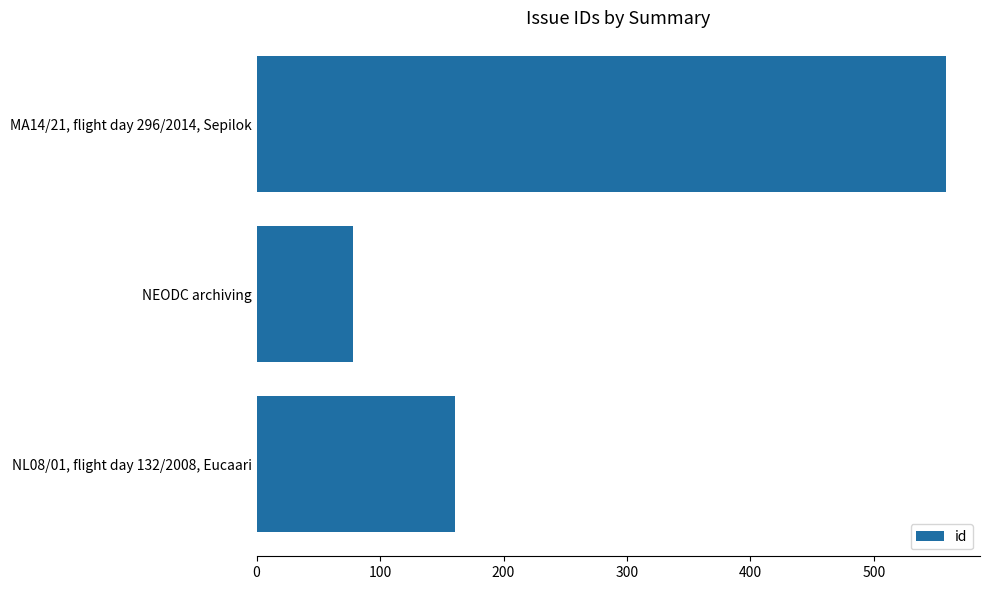

Reading bottom to top, extract all data points from this chart.

161	78	558